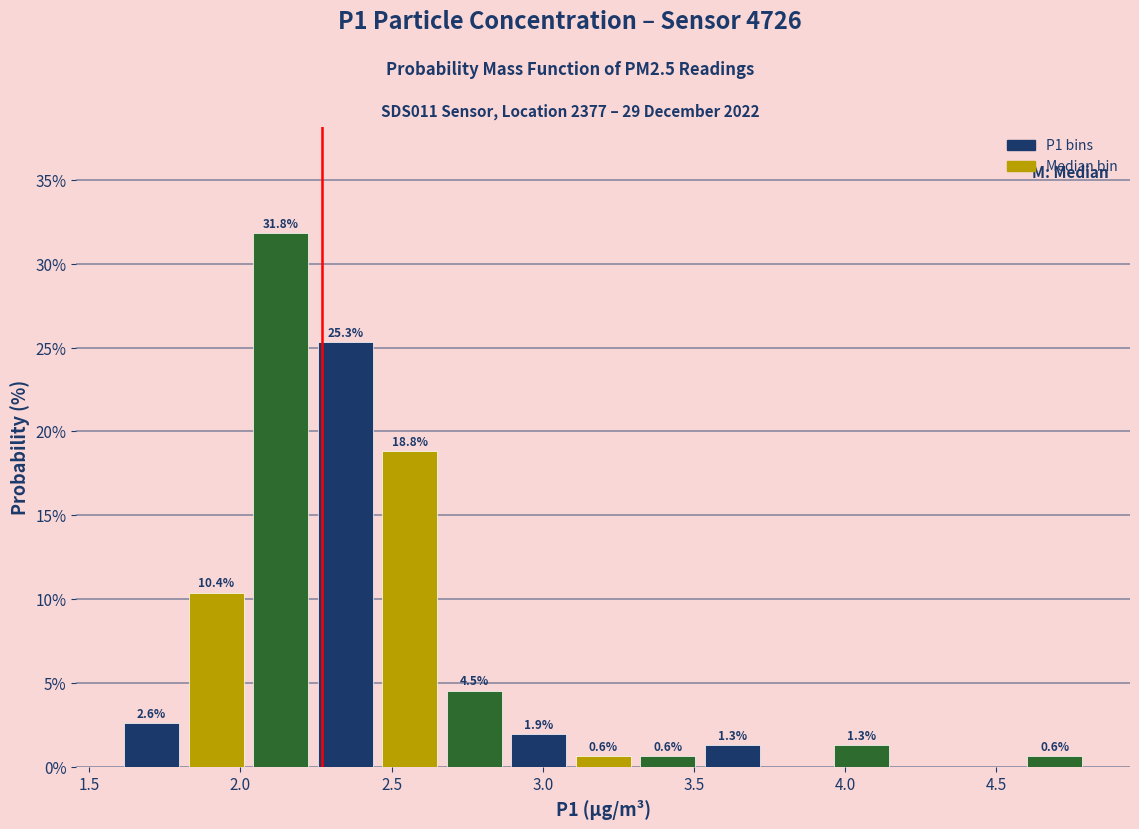

Which range on the x-axis has the tallest bar?

2.05 to 2.25